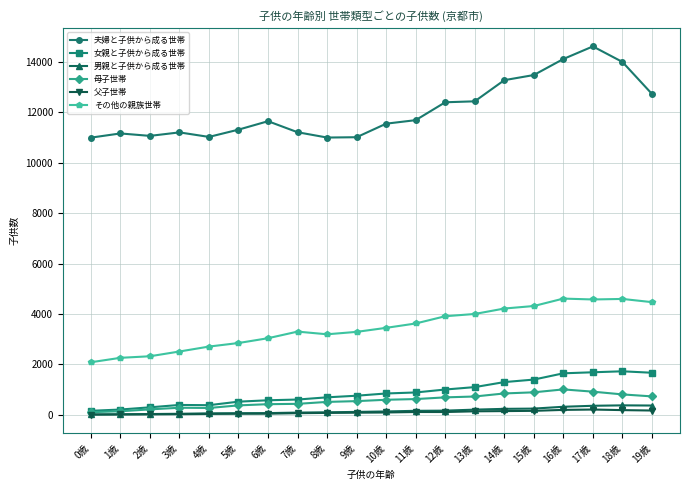

What is the smallest value displayed?

1